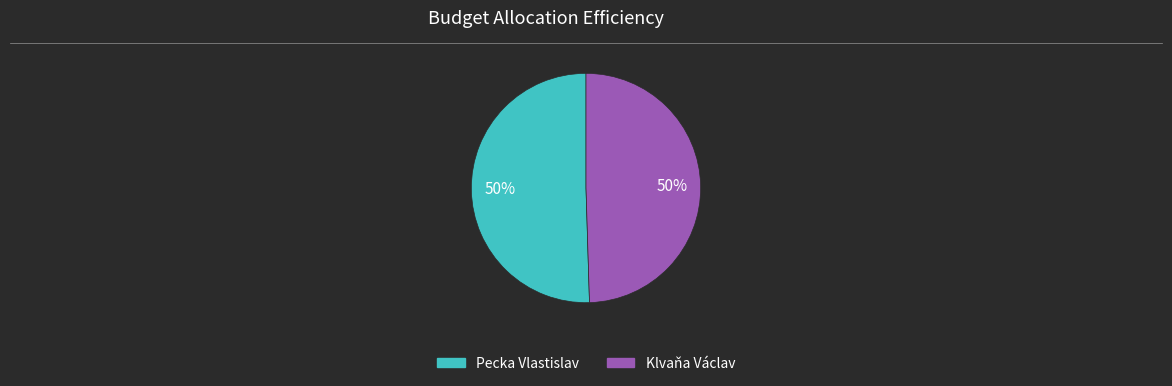

The Klvaňa Václav slice represents 50% of the pie. True or false?

True